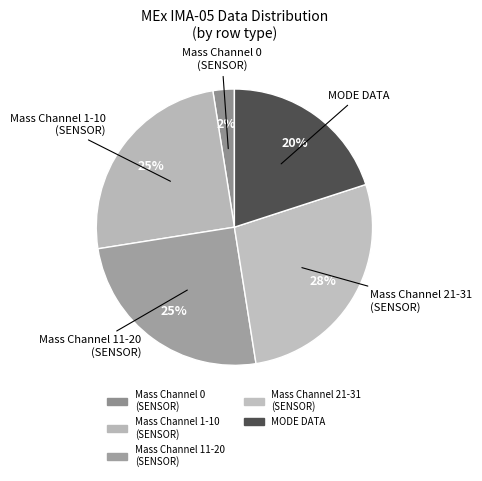

How many slices are in this pie chart?

5